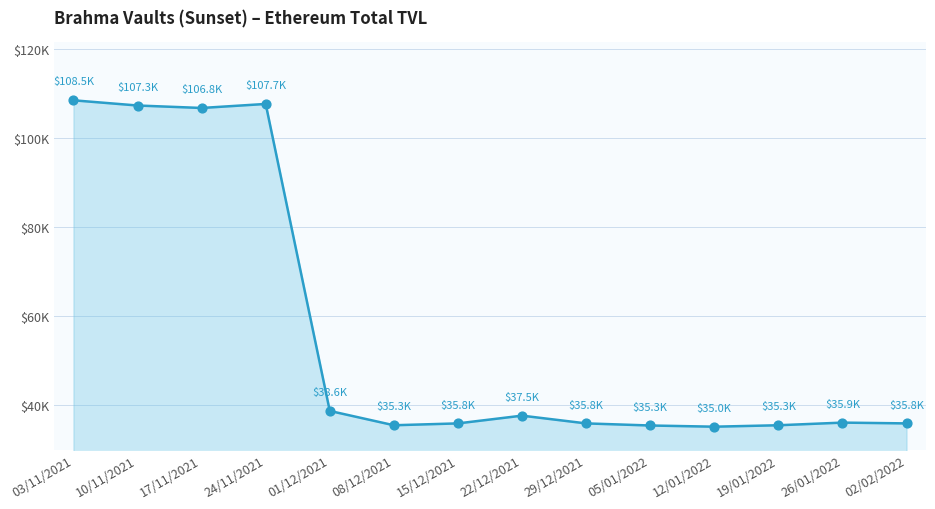

What is the change in value from 03/11/2021 to 24/11/2021?

-821.7